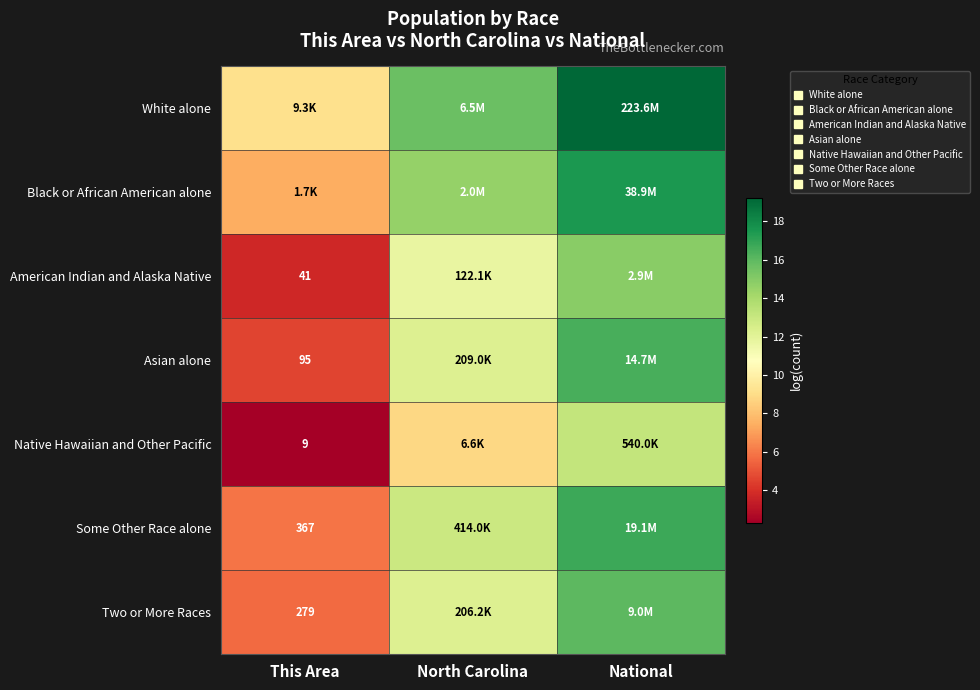

List the series in order of their peak value, highest first.

White alone, Black or African American alone, Some Other Race alone, Asian alone, Two or More Races, American Indian and Alaska Native, Native Hawaiian and Other Pacific